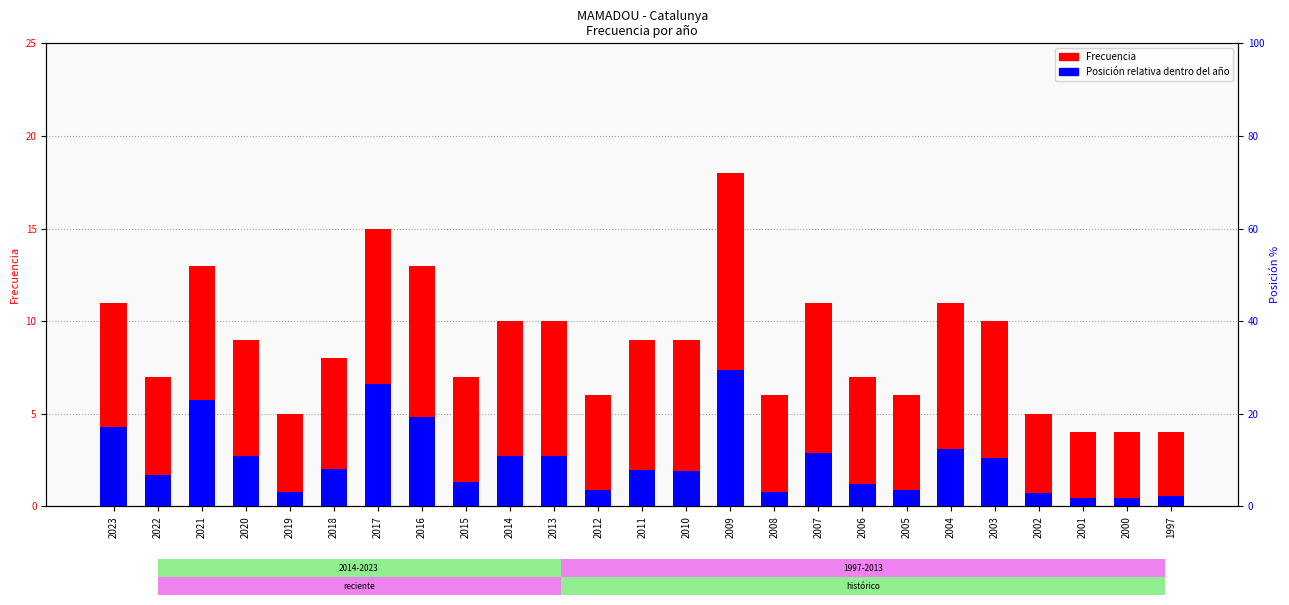

Reading left to right, what are all the values shown in this chart?

Frecuencia: 2023=11.0	2022=7.0	2021=13.0	2020=9.0	2019=5.0	2018=8.0	2017=15.0	2016=13.0	2015=7.0	2014=10.0	2013=10.0	2012=6.0	2011=9.0	2010=9.0	2009=18.0	2008=6.0	2007=11.0	2006=7.0	2005=6.0	2004=11.0	2003=10.0	2002=5.0	2001=4.0	2000=4.0	1997=4.0
Posición relativa: 2023=4.3	2022=1.7	2021=5.7	2020=2.7	2019=0.8	2018=2.0	2017=6.6	2016=4.8	2015=1.3	2014=2.7	2013=2.7	2012=0.9	2011=2.0	2010=1.9	2009=7.4	2008=0.8	2007=2.9	2006=1.2	2005=0.9	2004=3.1	2003=2.6	2002=0.7	2001=0.5	2000=0.5	1997=0.6